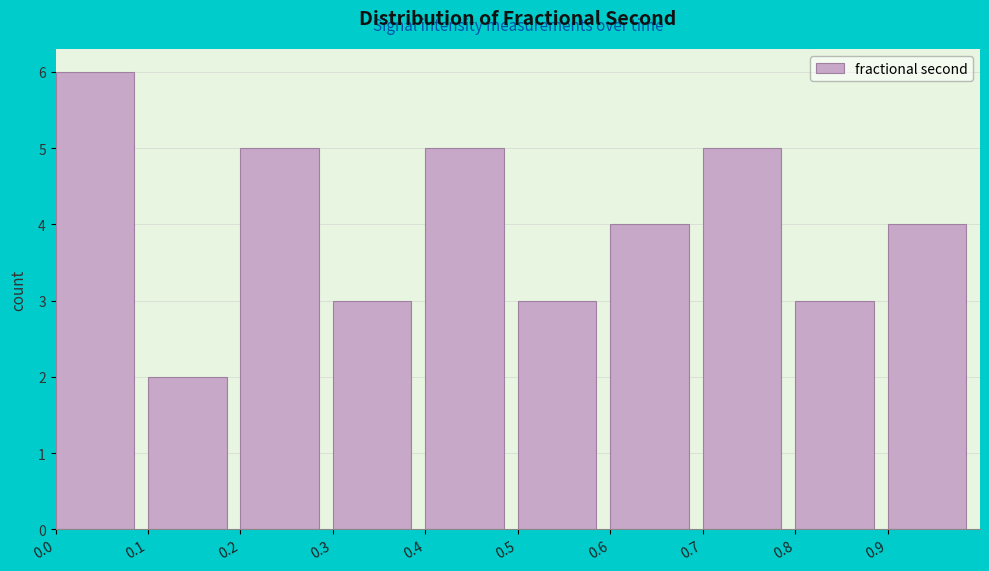

What is the height of the bar covering 0.4 to 0.5 on the x-axis? The values are not printed on the chart, so give them approximately, as read against the axis.

5